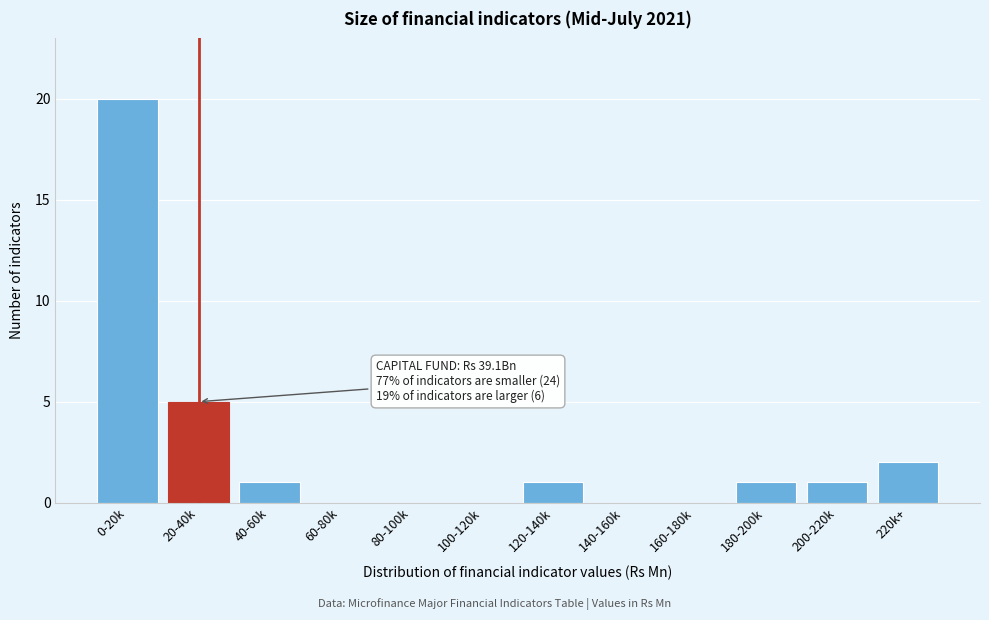

Reading right to left, extract all data points from this chart.

220k+=2	200-220k=1	180-200k=1	160-180k=0	140-160k=0	120-140k=1	100-120k=0	80-100k=0	60-80k=0	40-60k=1	20-40k=5	0-20k=20